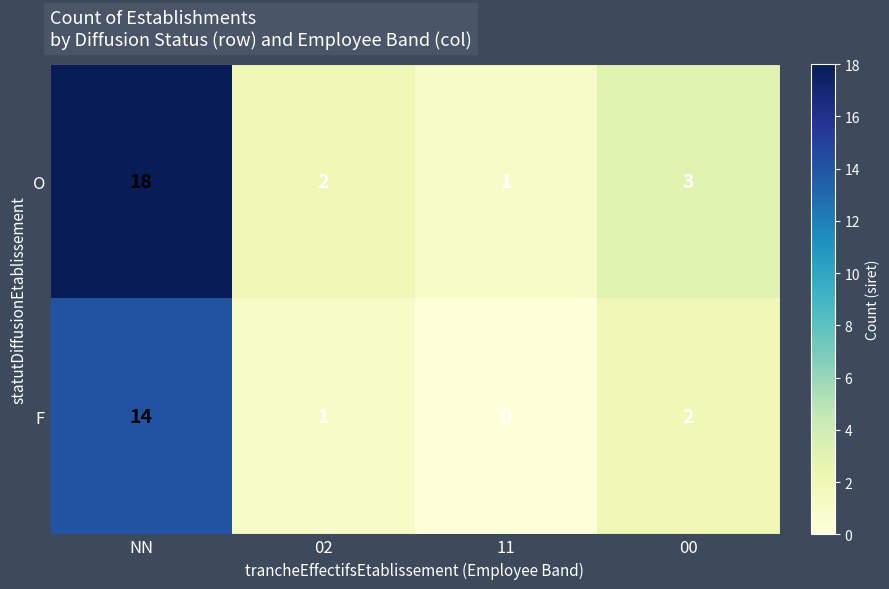

How many values in the F series are below 2?

2